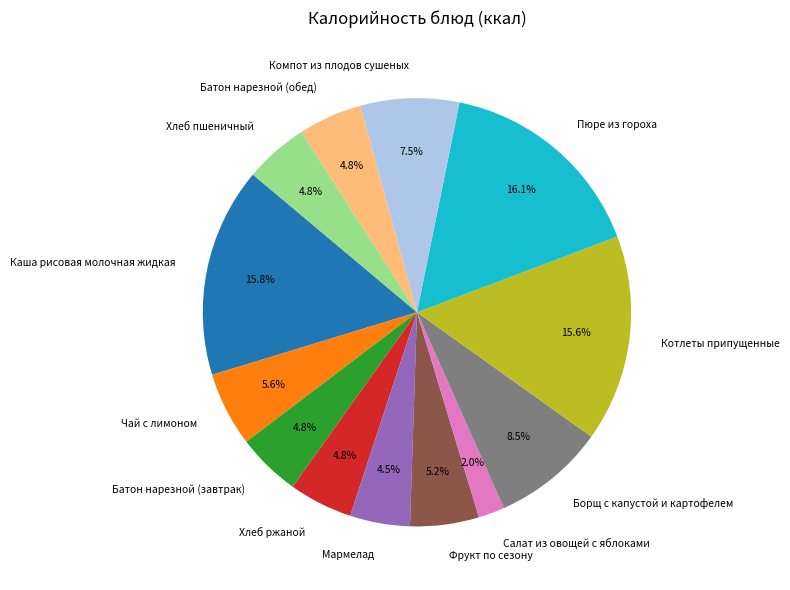

How many segments does this pie chart have?

13